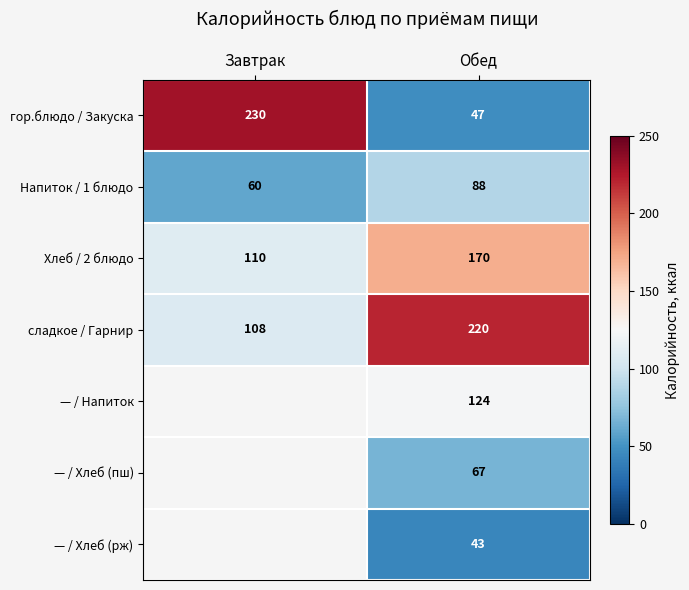

Rank the categories by Хлеб / 2 блюдо value from lowest to highest.

Завтрак, Обед